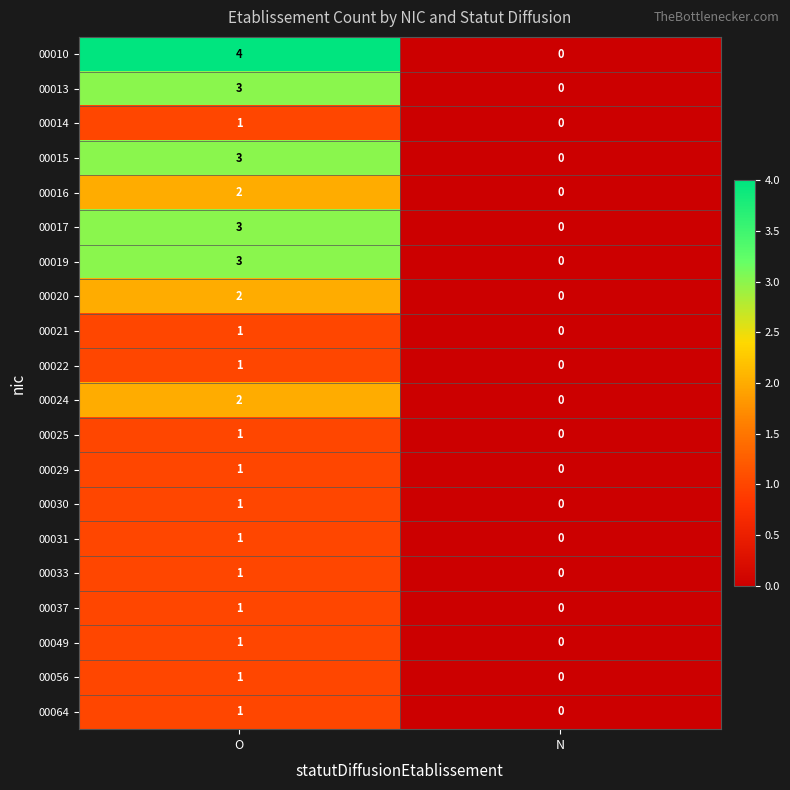

Between O and N, which series saw the biggest shift?

00010